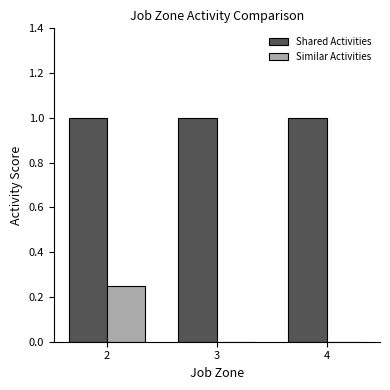

At which category is the sum across all series the highest?

2